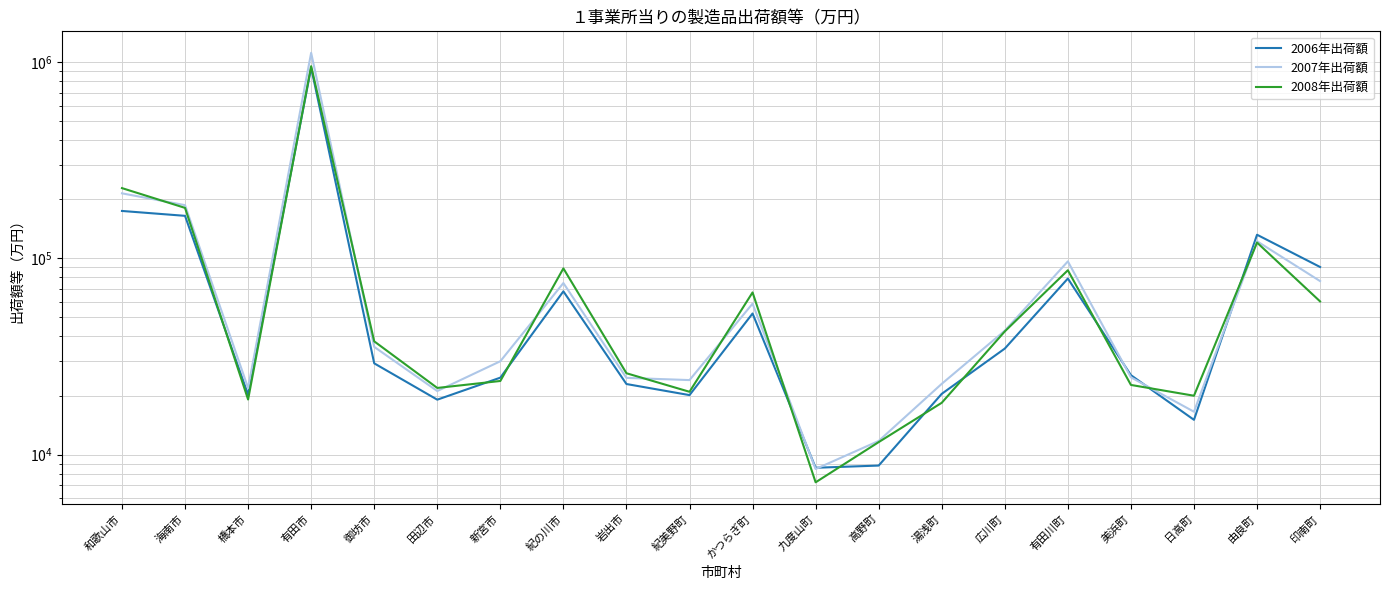

Is it true that 2008年出荷額 equals 50440.7 at 御坊市?

False